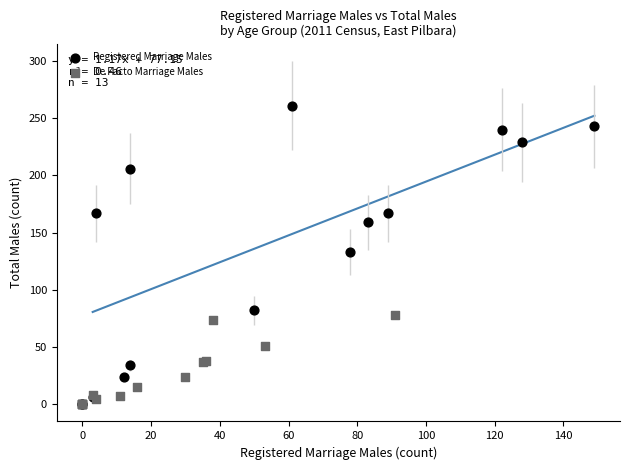

Which series contains the highest Y value?

Registered Marriage Males